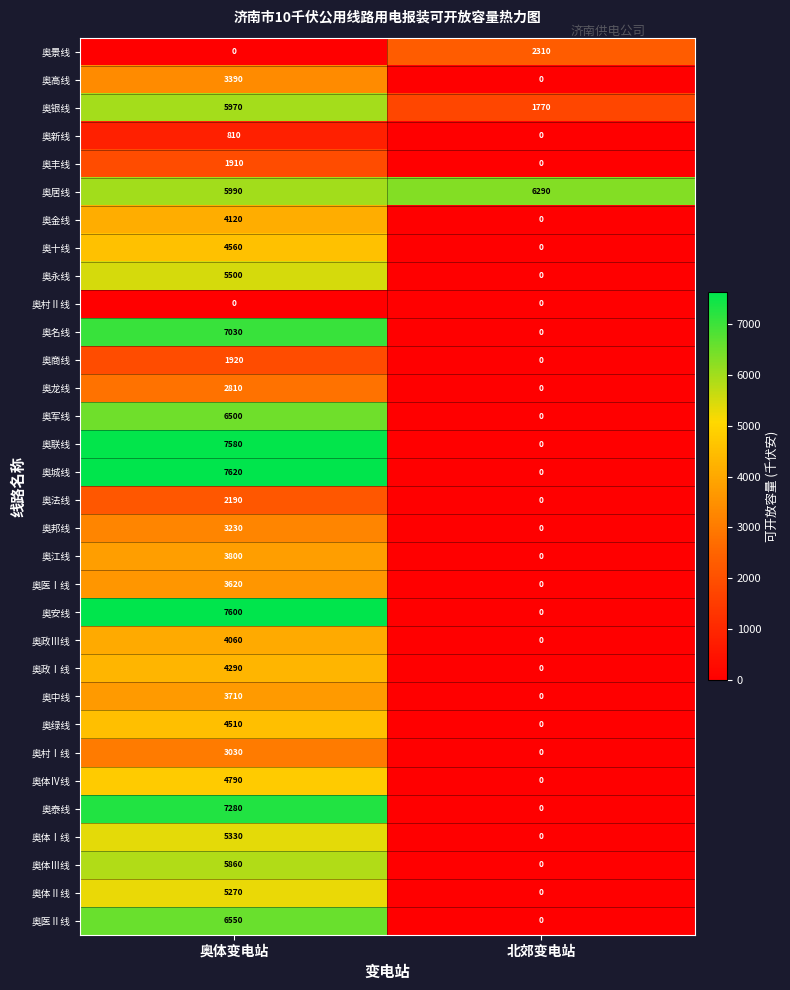

Read the 奥十线 value at 奥体变电站, to the nearest 50.

4550